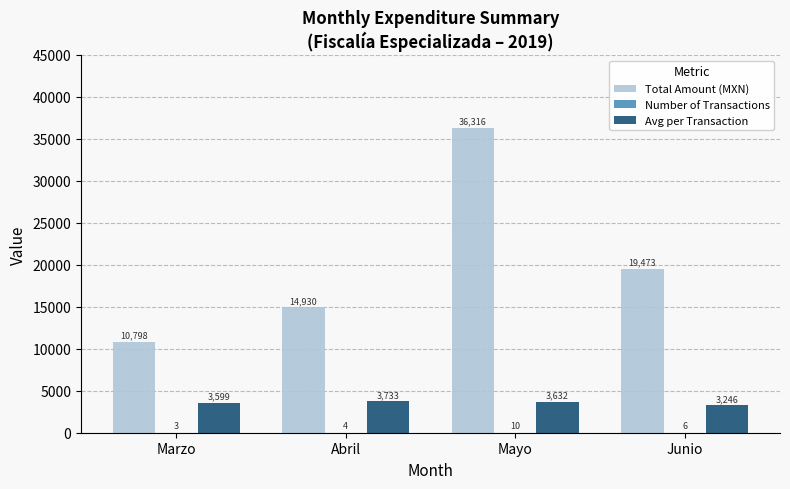

Where does the Avg per Transaction series first go above 3631?

Abril